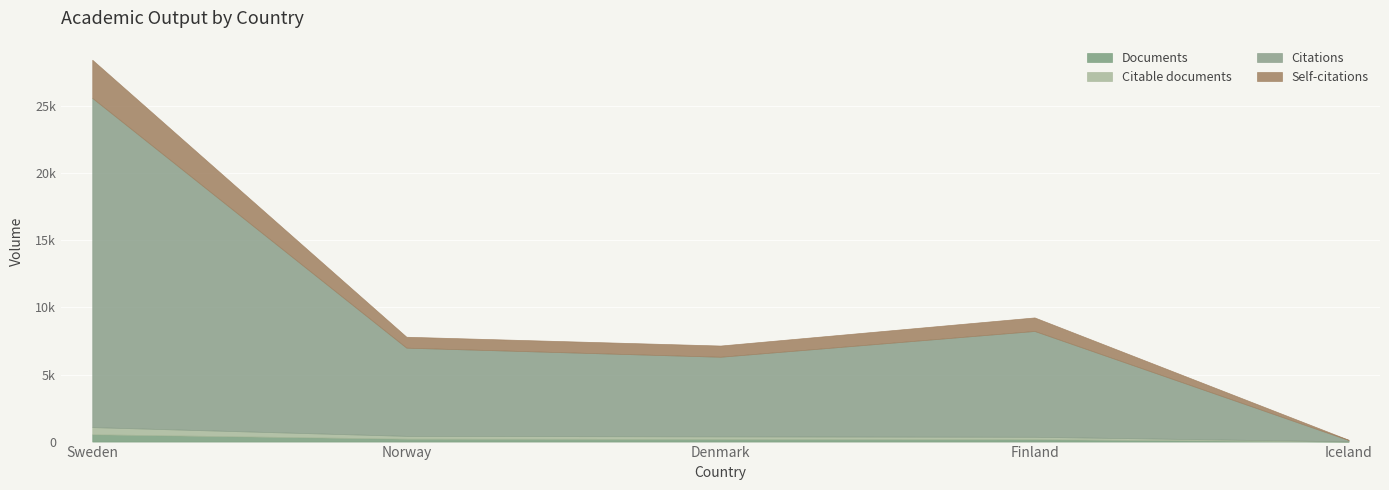

How many data points in Citations are above 6577?

2